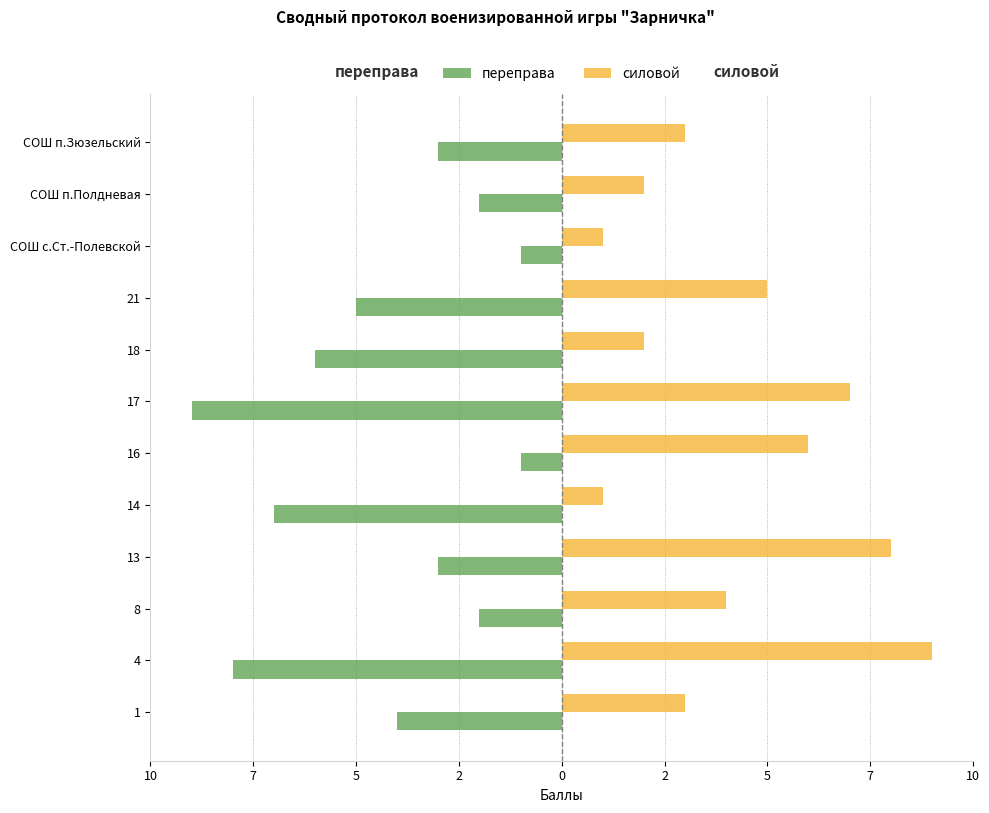

What are all the series names shown in the legend?

переправа, силовой